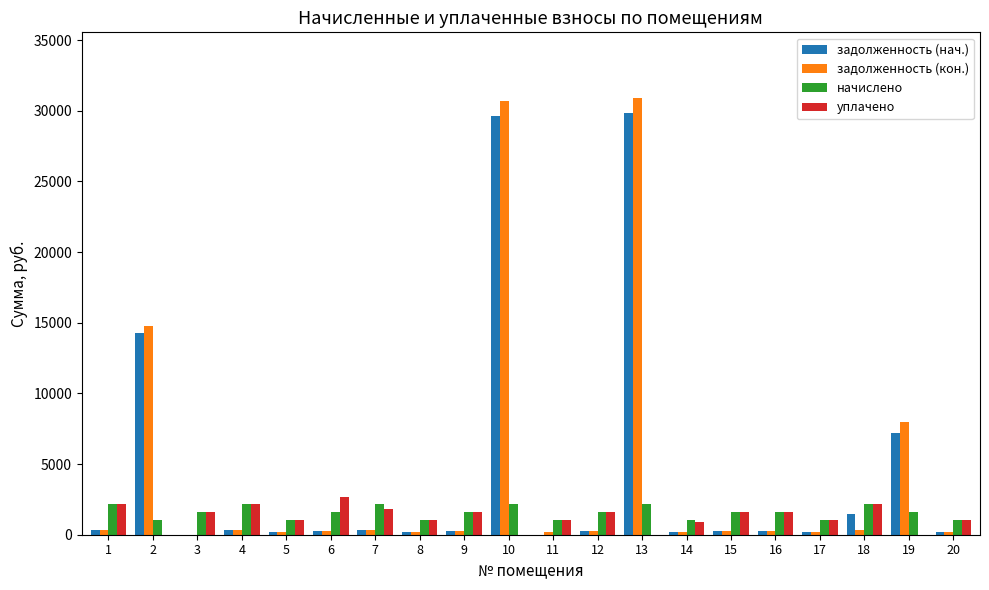

Are the bars horizontal?

No